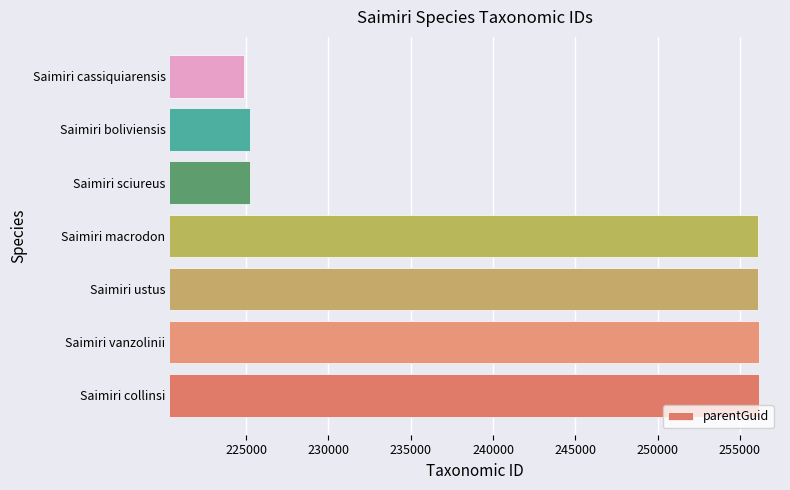

The chart shows a value of 256090 at Saimiri ustus. True or false?

True